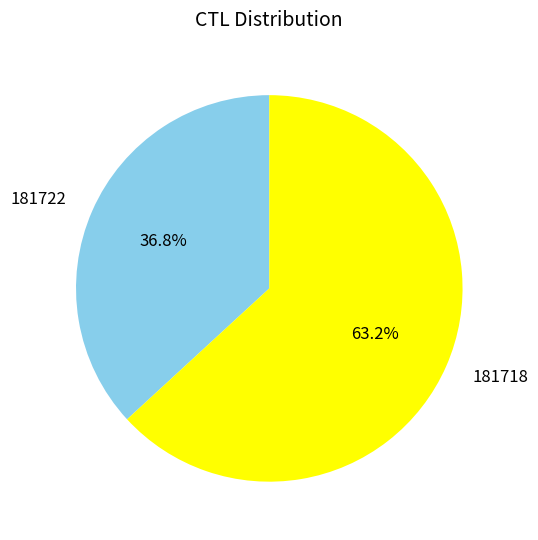

Is it true that 181722 is 30% of the pie?

False